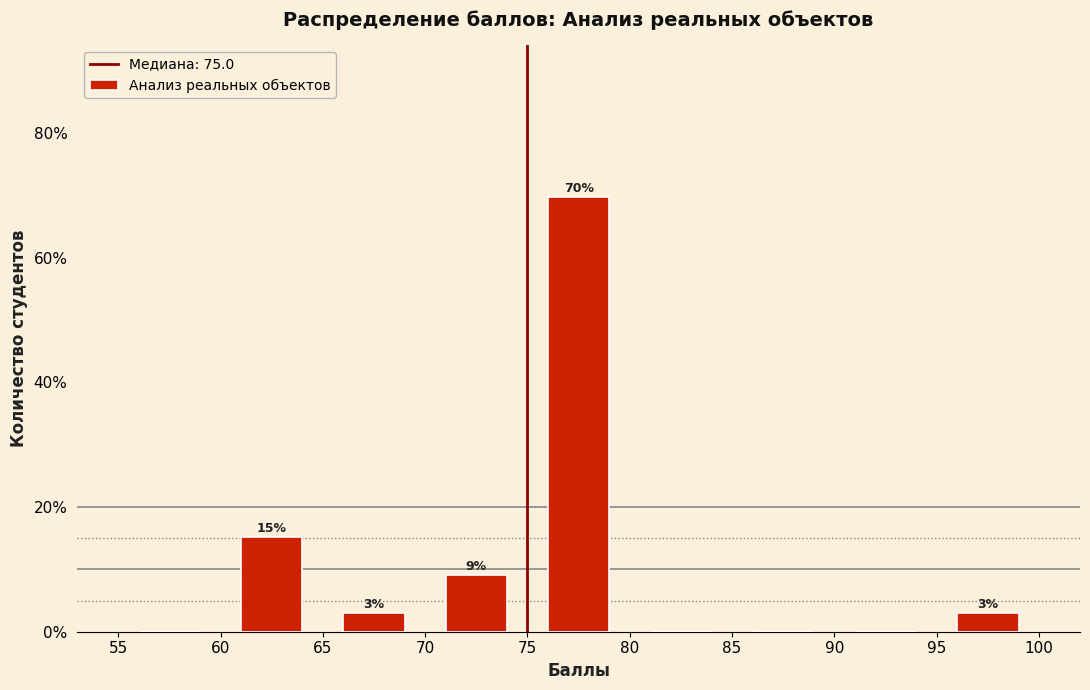

Over which range of the x-axis is the bar tallest?

75 to 80